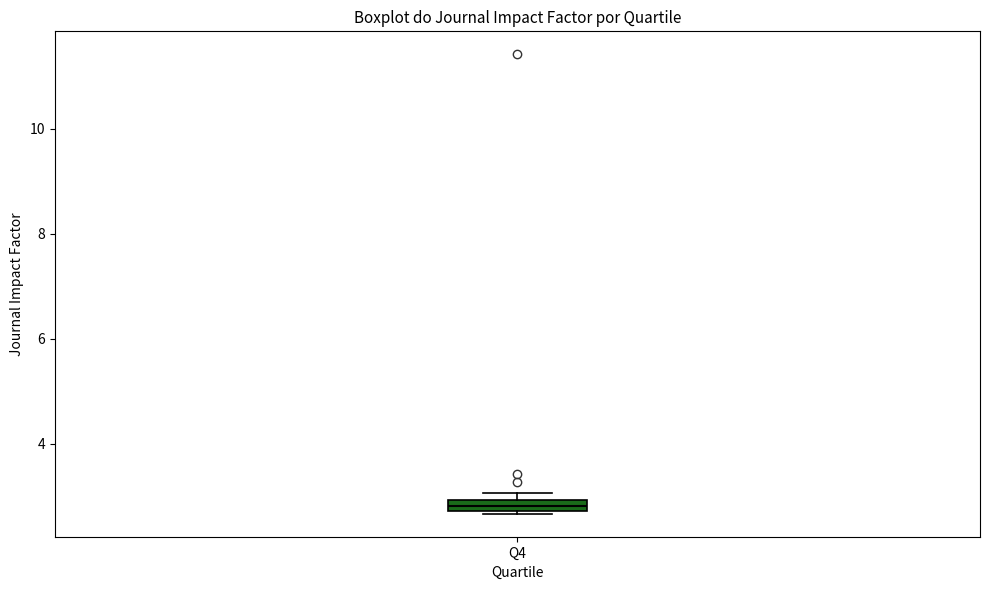

Where is the upper edge of the box for Q4 on the y-axis? The values are not printed on the chart, so give them approximately, as read against the axis.

3.0